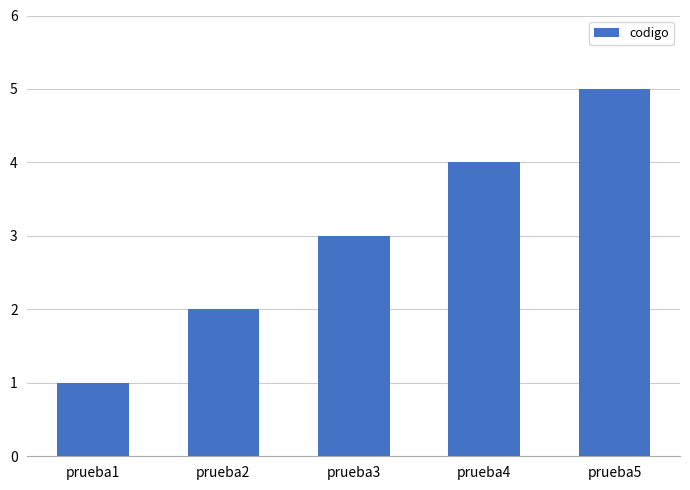

Count the values in the range 2 to 4.

3